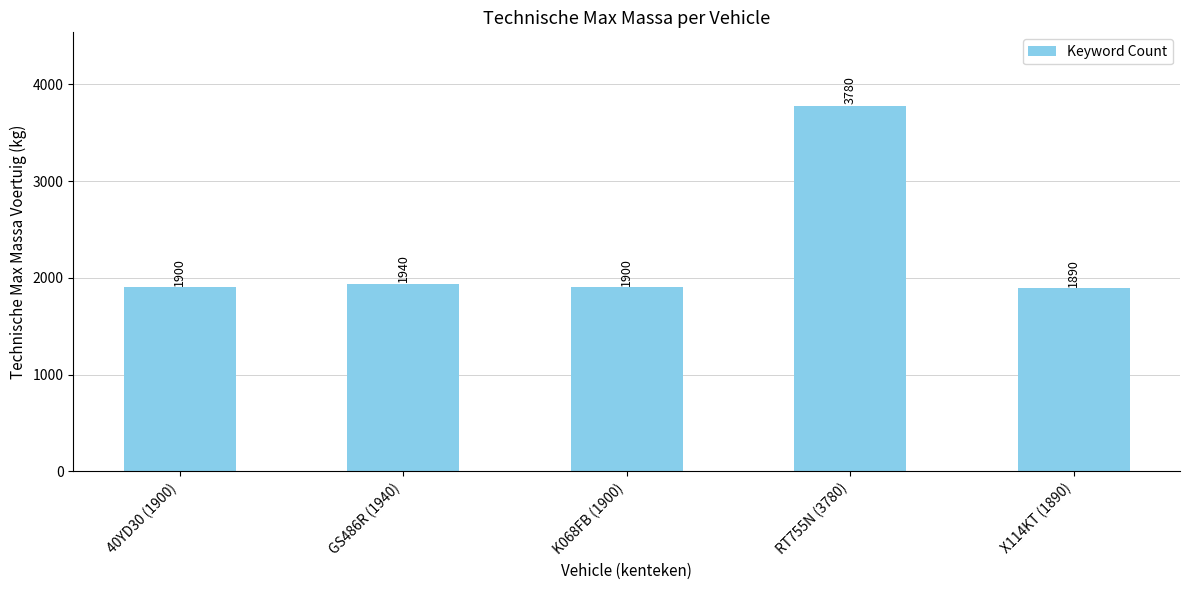

Reading left to right, extract all data points from this chart.

40YD30 (1900)=1900	GS486R (1940)=1940	K068FB (1900)=1900	RT755N (3780)=3780	X114KT (1890)=1890